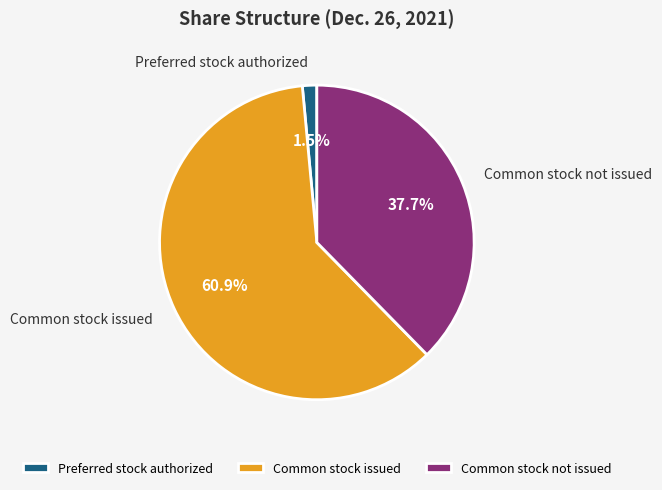

Which has a higher value, Common stock issued or Common stock not issued?

Common stock issued